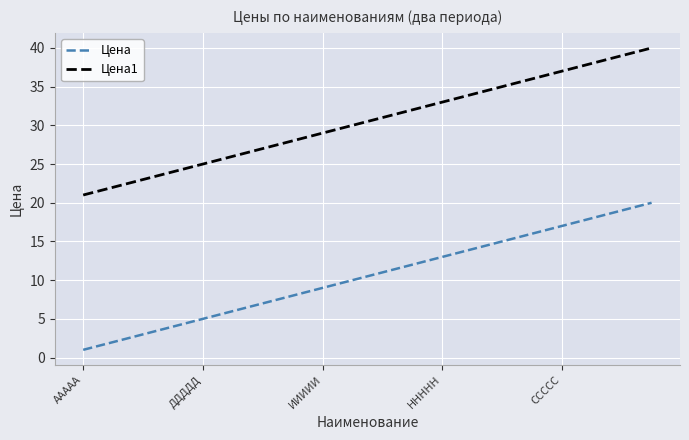

Rank the series by their maximum value, from highest to lowest.

Цена1, Цена